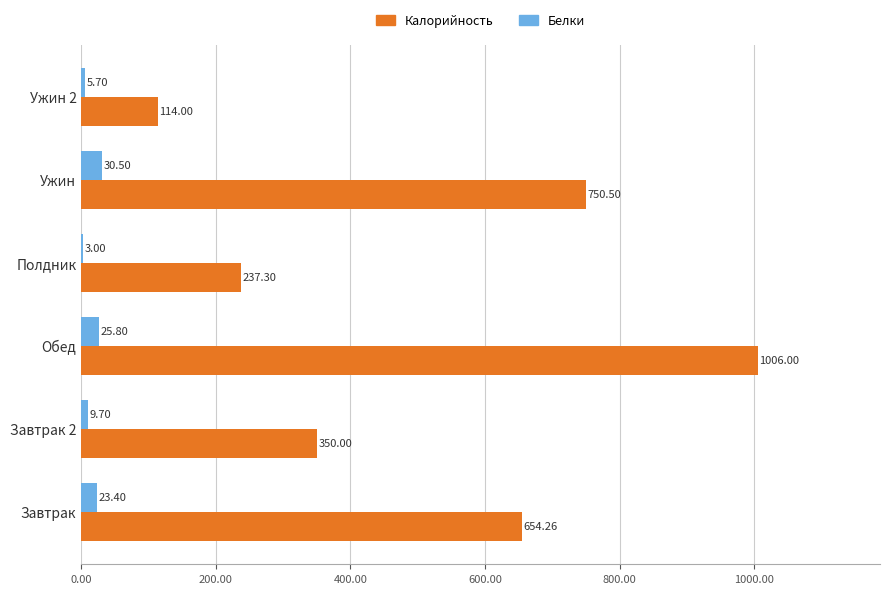

Where is Калорийность nearest to the value 560?

Завтрак